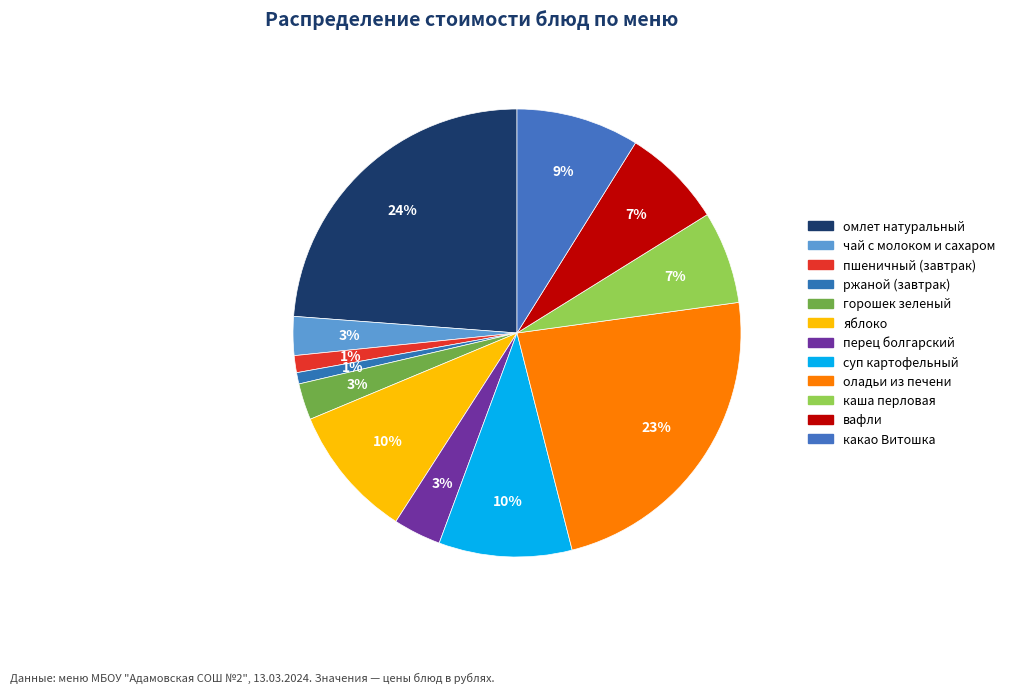

Which has a higher value, ржаной (завтрак) or перец болгарский?

перец болгарский